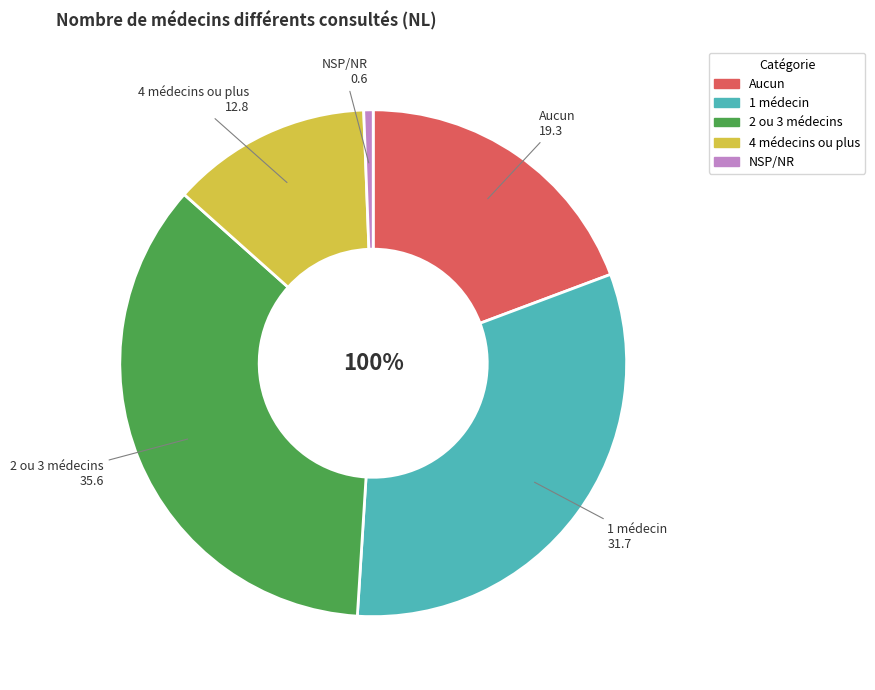

To the nearest percent, what is the average slice percentage?

20%